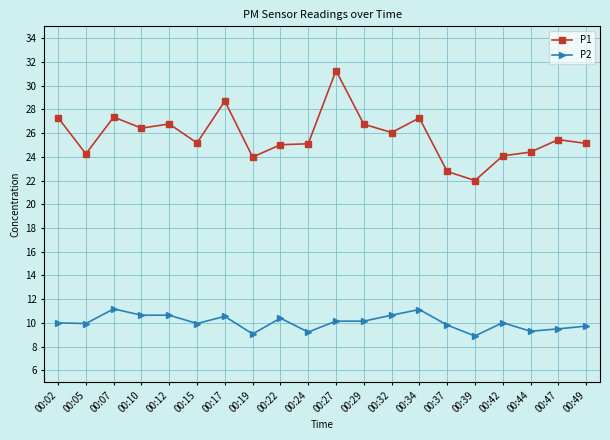

What is the average value of the P1 series?

25.8